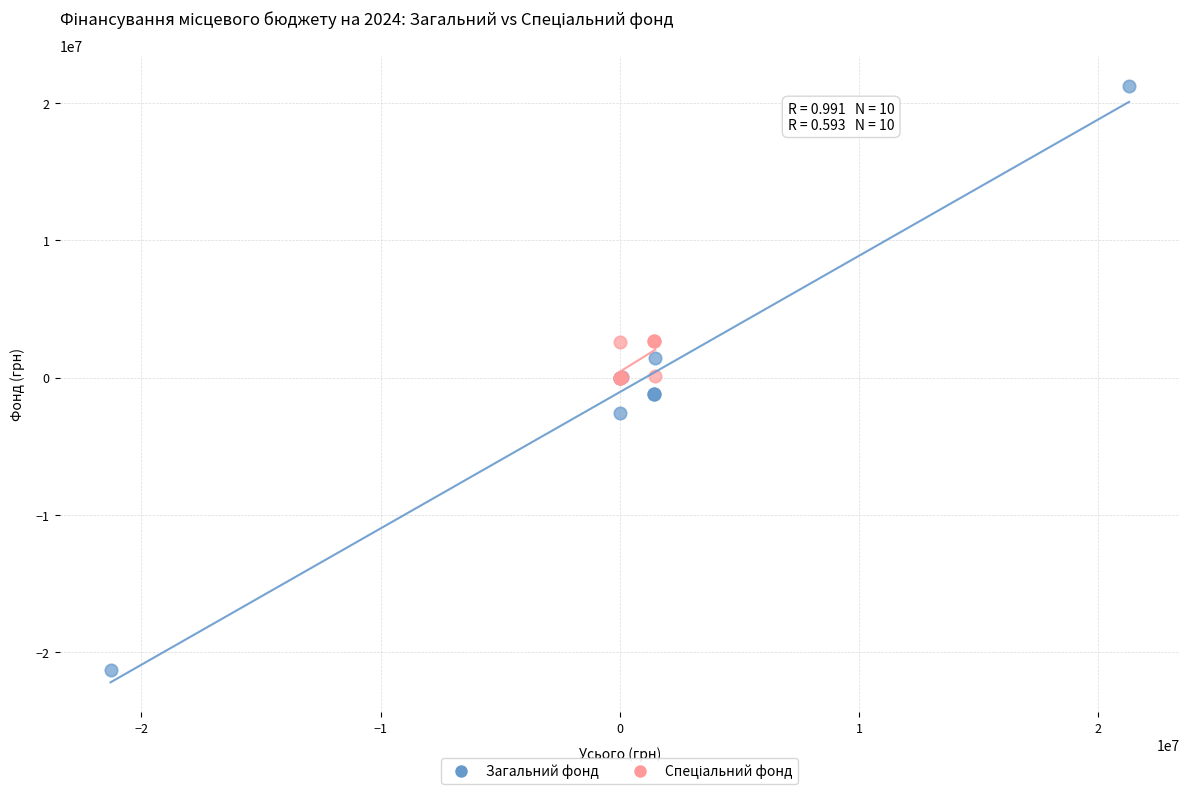

Which series contains the lowest Y value?

Загальний фонд